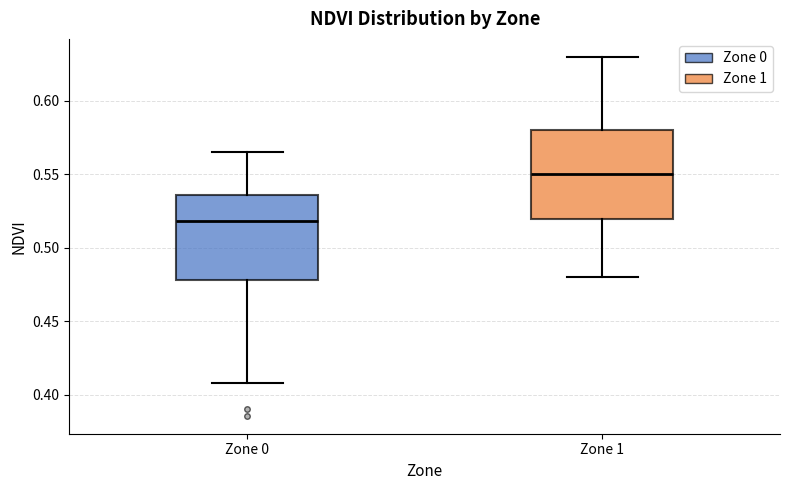

Reading left to right, transcribe this box plot: for each box, give where its median line is, the range the box spans, and where its two whiskers end, as read against the y-axis. The values are not printed on the chart, so give them approximately, as read against the axis.

Zone 0: median 0.520, box 0.480 to 0.535, whiskers 0.410 to 0.565
Zone 1: median 0.550, box 0.520 to 0.580, whiskers 0.480 to 0.630